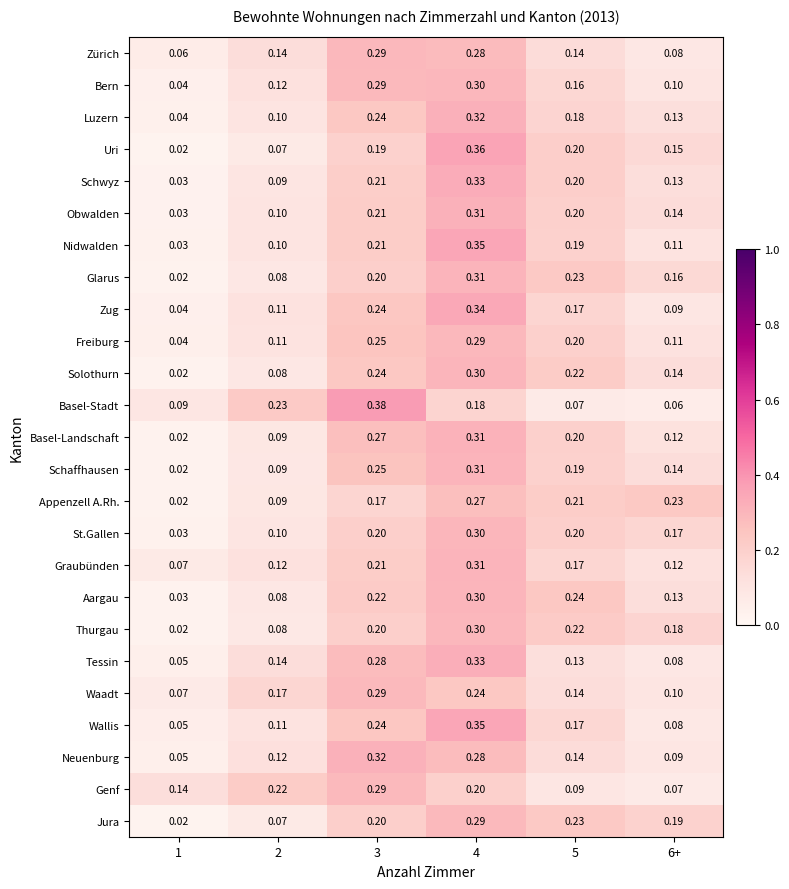

Is the value of Jura at 6+ greater than the value of Uri at 4?

No